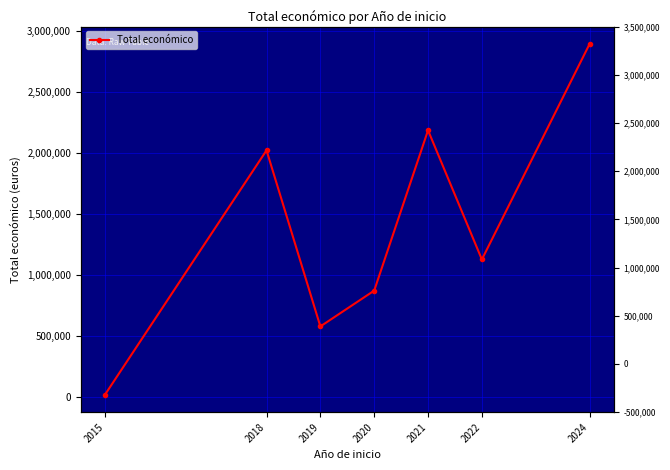

How many data points does each series have?

7